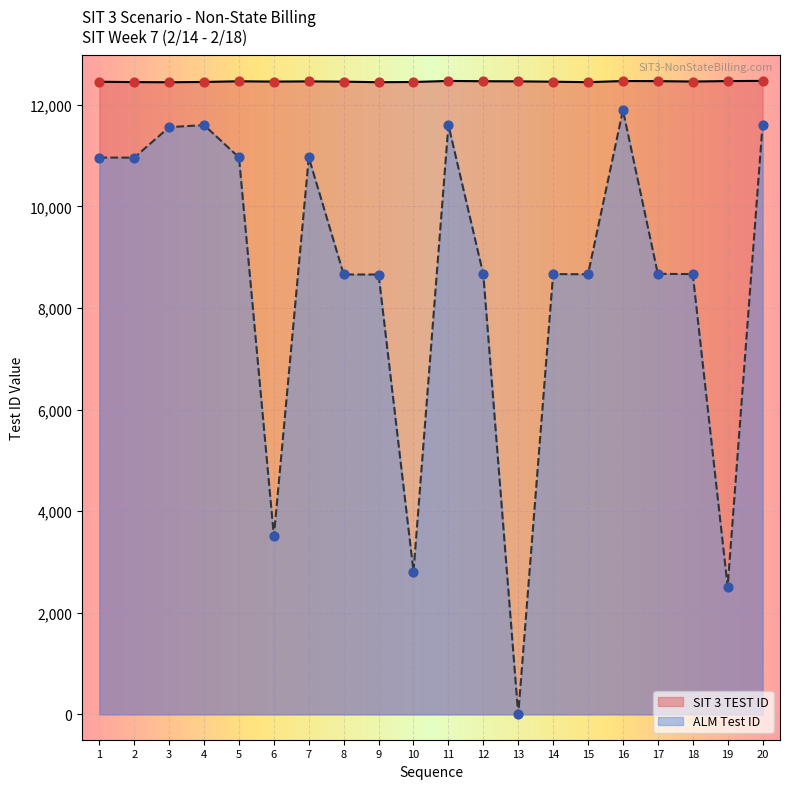

Which series contains the highest Y value?

SIT 3 TEST ID